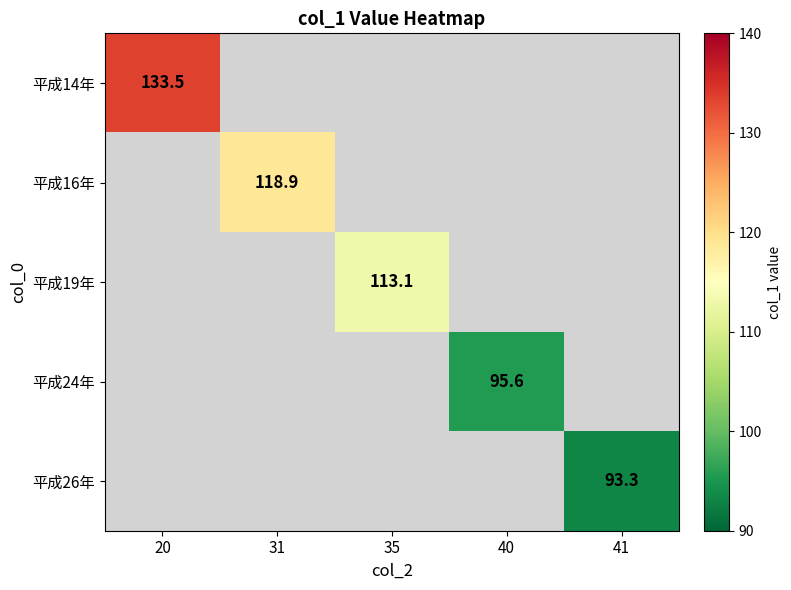

How many positive values does the 平成26年 series have?

1